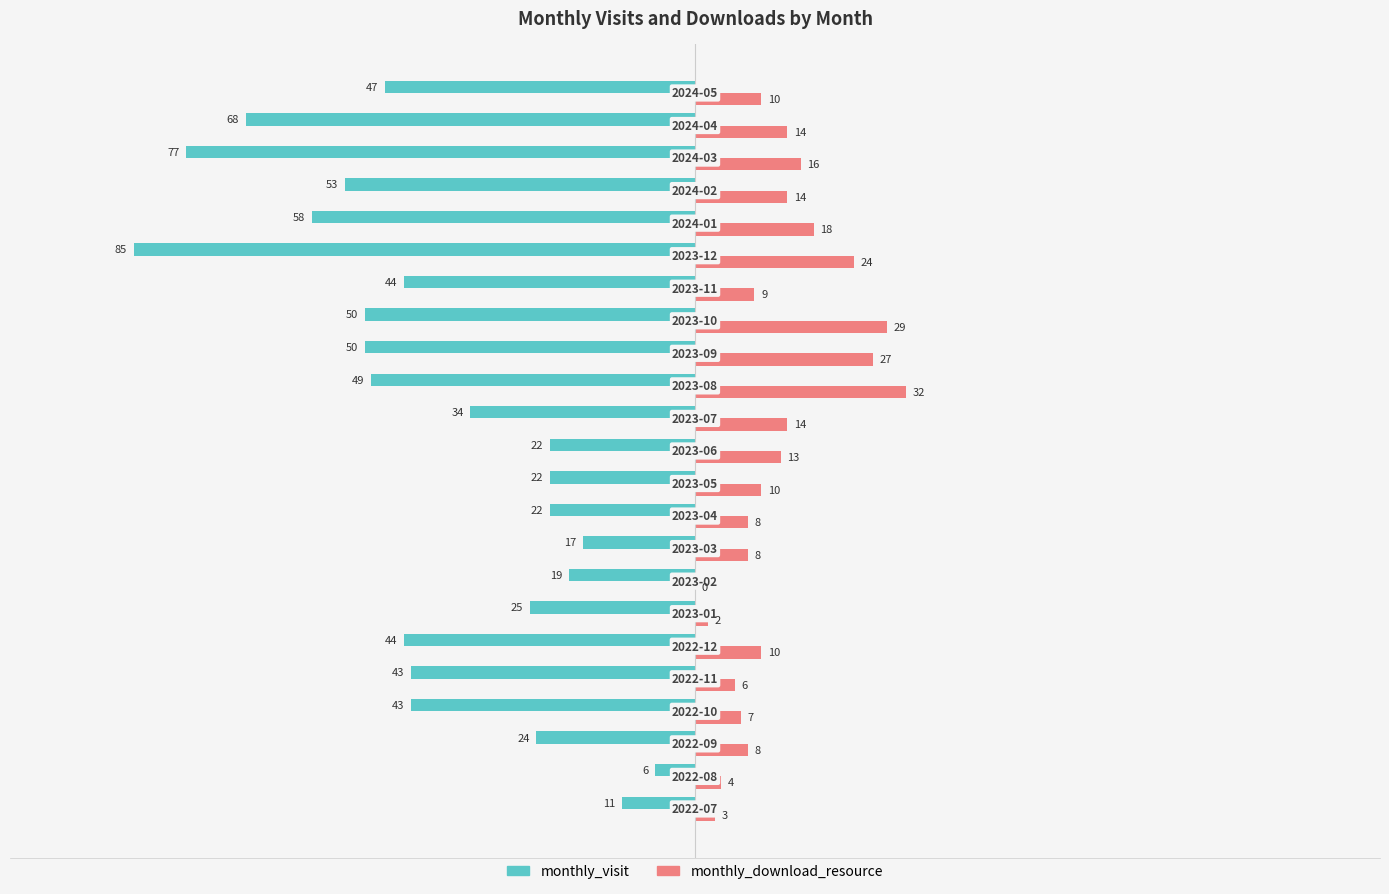

What is the highest value of the monthly_visit series?

-6